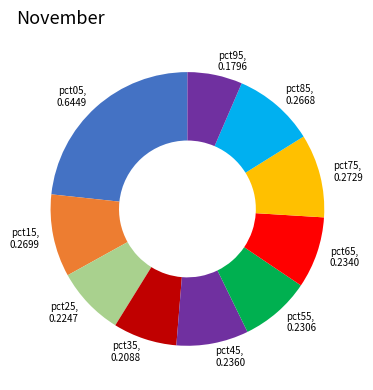

Do pct95 and pct05 together represent more than half of the pie?

No